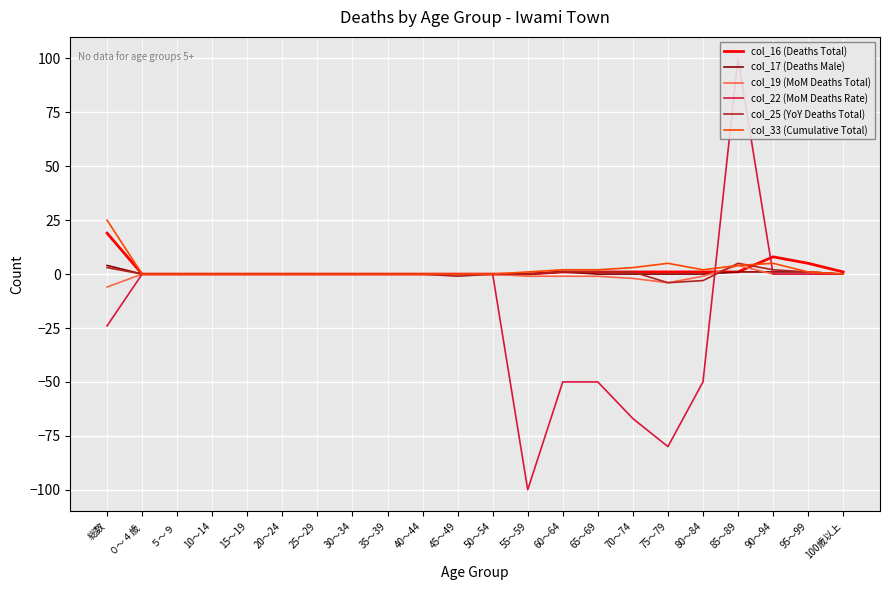

List the labels in order of col_19 (MoM Deaths Total) value, largest first.

85～89, ０～４歳, ５～９, 10～14, 15～19, 20～24, 25～29, 30～34, 35～39, 40～44, 45～49, 50～54, 90～94, 95～99, 100歳以上, 55～59, 60～64, 65～69, 80～84, 70～74, 75～79, 総数